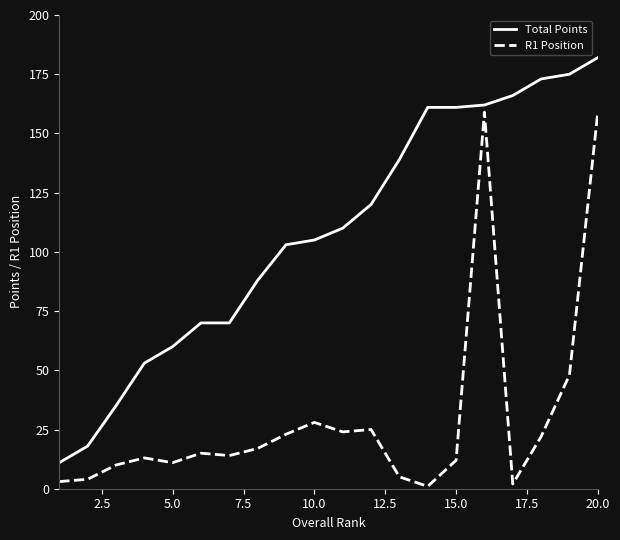

What is the maximum value shown in the chart?

182